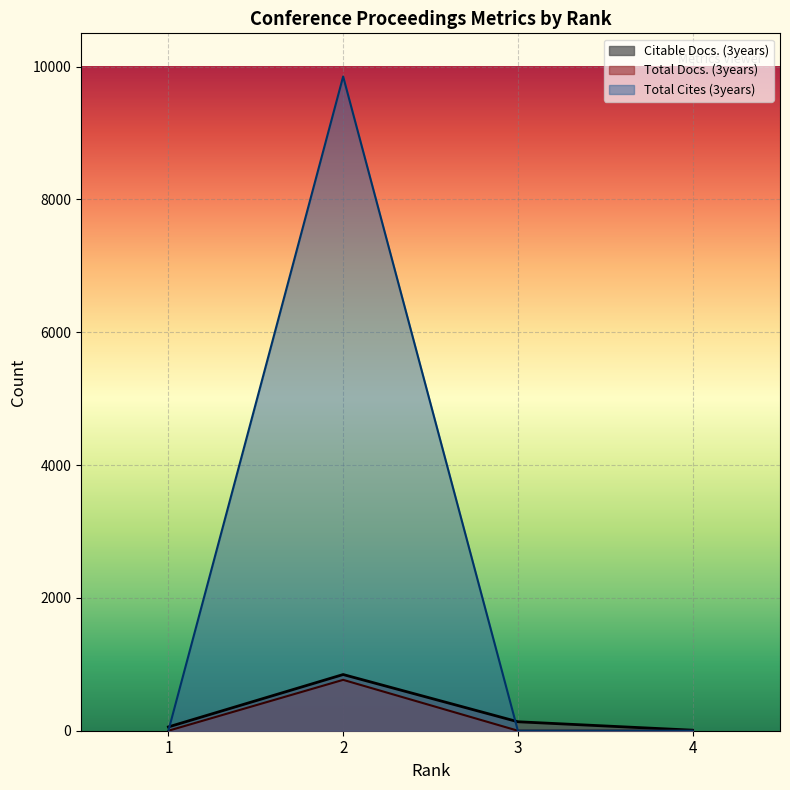

True or false: Total Docs. (3years) and Total Cites (3years) intersect in this chart.

False